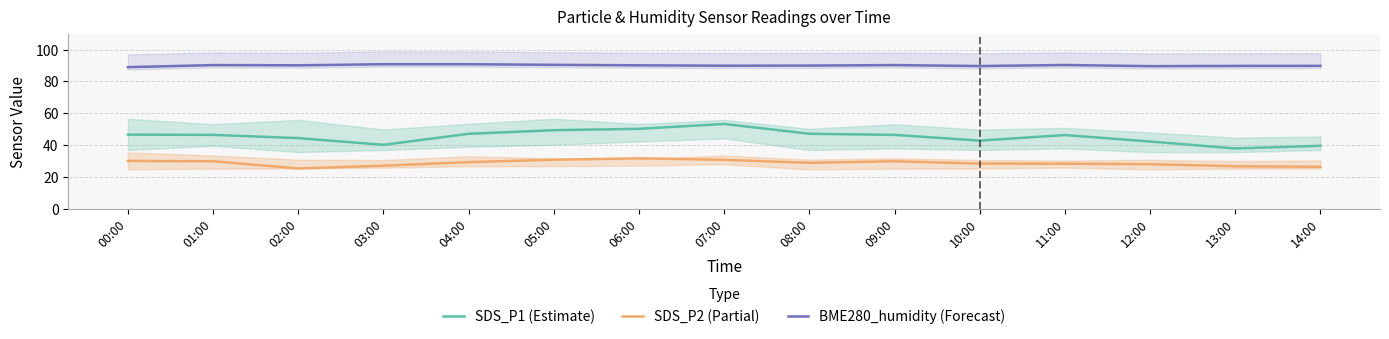

How many interior local peaks does the SDS_P2 (Partial) series have?

2